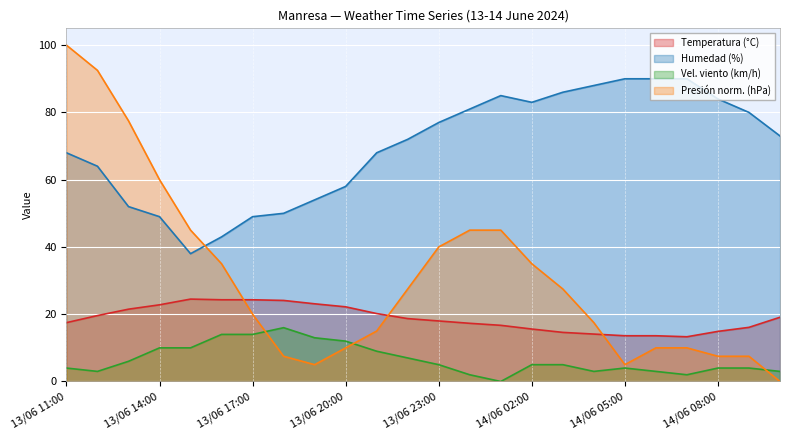

Which label corresponds to the largest value in the chart?

13/06 11:00